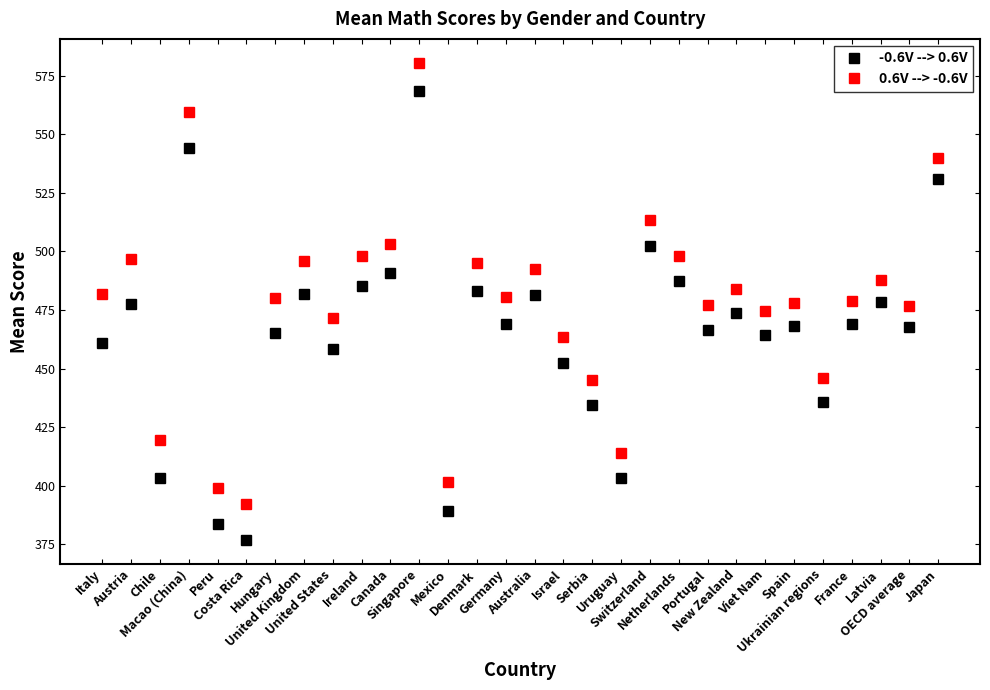

Which series changed the most between Hungary and Switzerland?

-0.6V --> 0.6V